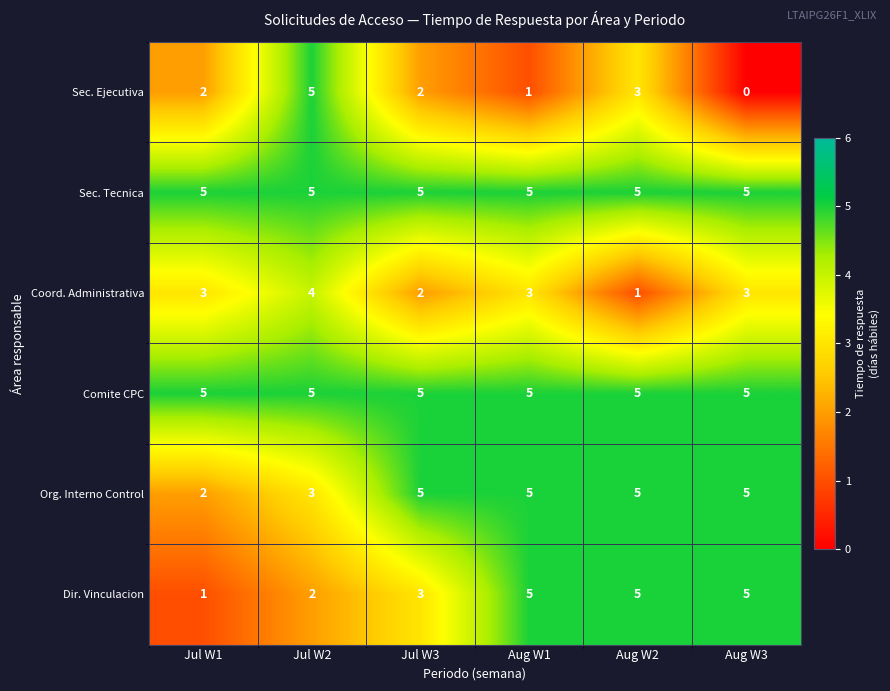

What is the difference between the highest and lowest values at Jul W2?

3